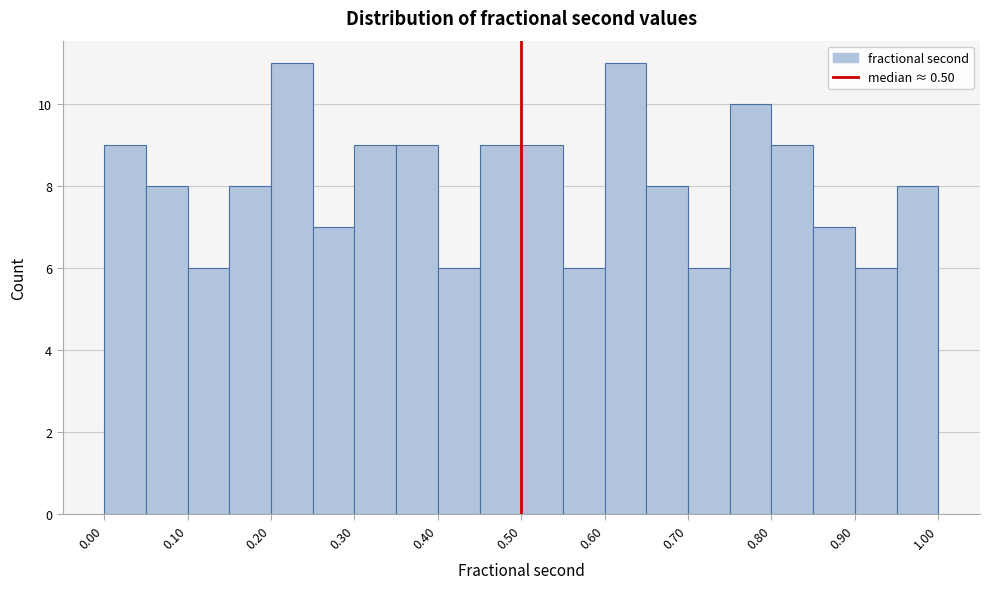

Reading left to right, transcribe this chart: for each bar, give the range it covers on the x-axis and its height. The values are not printed on the chart, so give them approximately, as read against the axis.

0.00 to 0.05: 9
0.05 to 0.10: 8
0.10 to 0.15: 6
0.15 to 0.20: 8
0.20 to 0.25: 11
0.25 to 0.30: 7
0.30 to 0.35: 9
0.35 to 0.40: 9
0.40 to 0.45: 6
0.45 to 0.50: 9
0.50 to 0.55: 9
0.55 to 0.60: 6
0.60 to 0.65: 11
0.65 to 0.70: 8
0.70 to 0.75: 6
0.75 to 0.80: 10
0.80 to 0.85: 9
0.85 to 0.90: 7
0.90 to 0.95: 6
0.95 to 1.00: 8